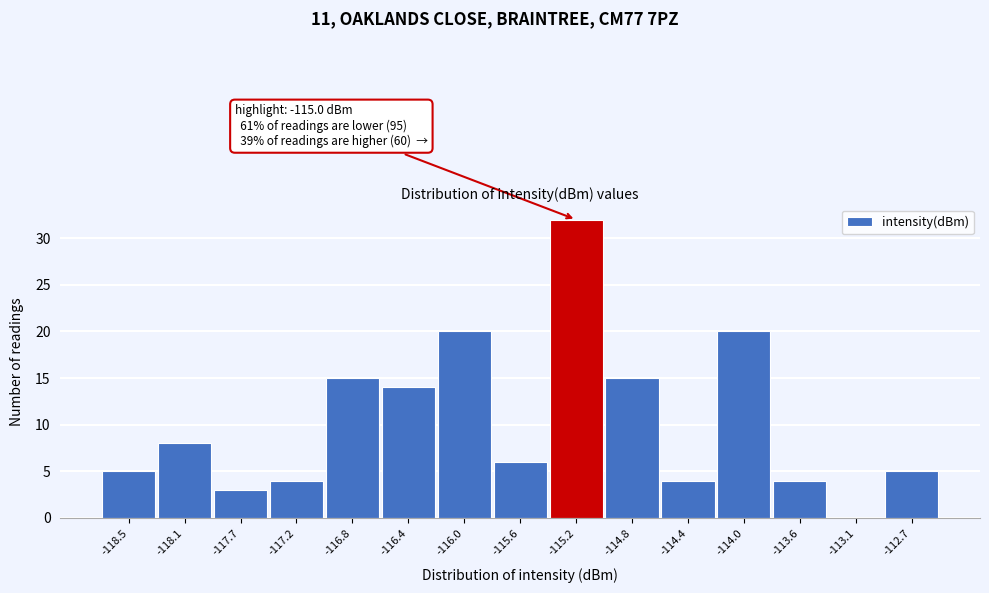

Reading left to right, what are all the values shown in this chart?

-118.5=5	-118.1=8	-117.7=3	-117.2=4	-116.8=15	-116.4=14	-116.0=20	-115.6=6	-115.2=32	-114.8=15	-114.4=4	-114.0=20	-113.6=4	-113.1=0	-112.7=5